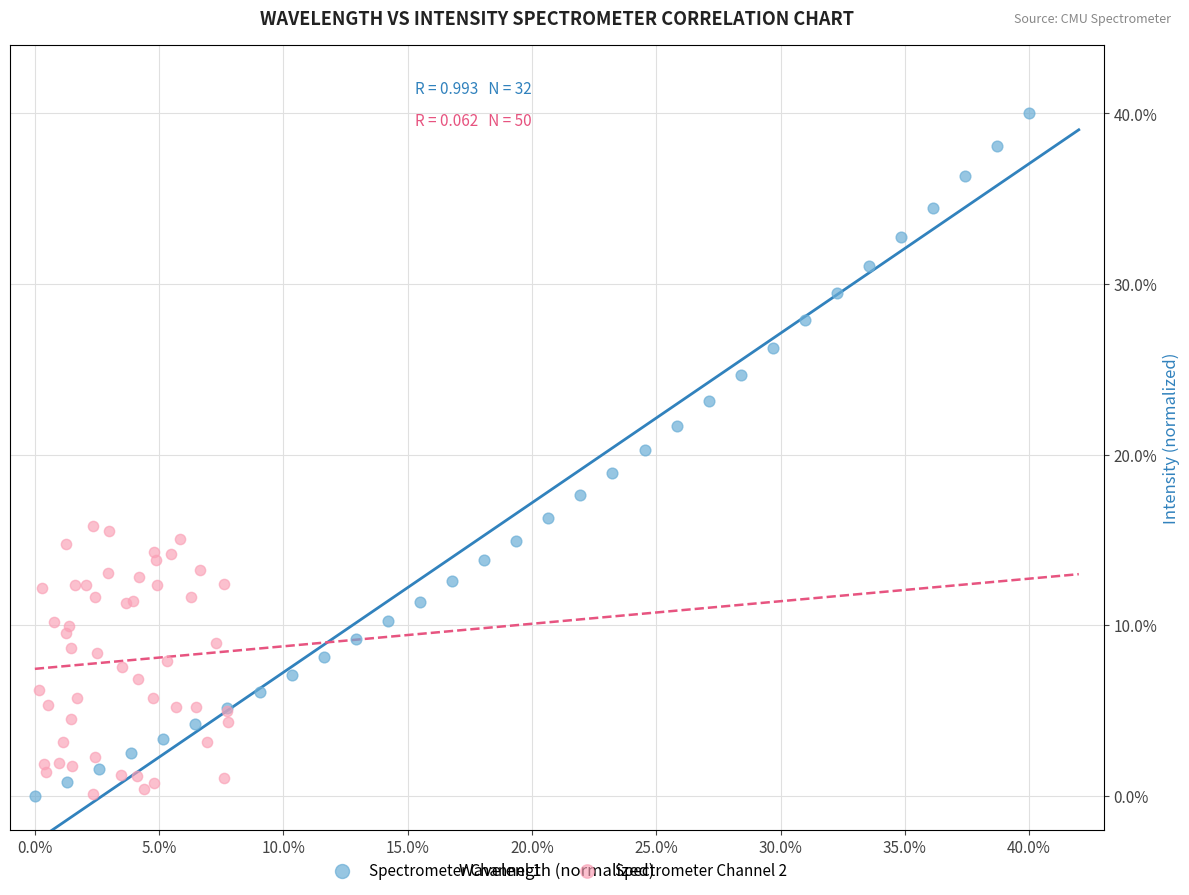

Which series has the largest Y range (max minus min)?

Spectrometer Channel 1